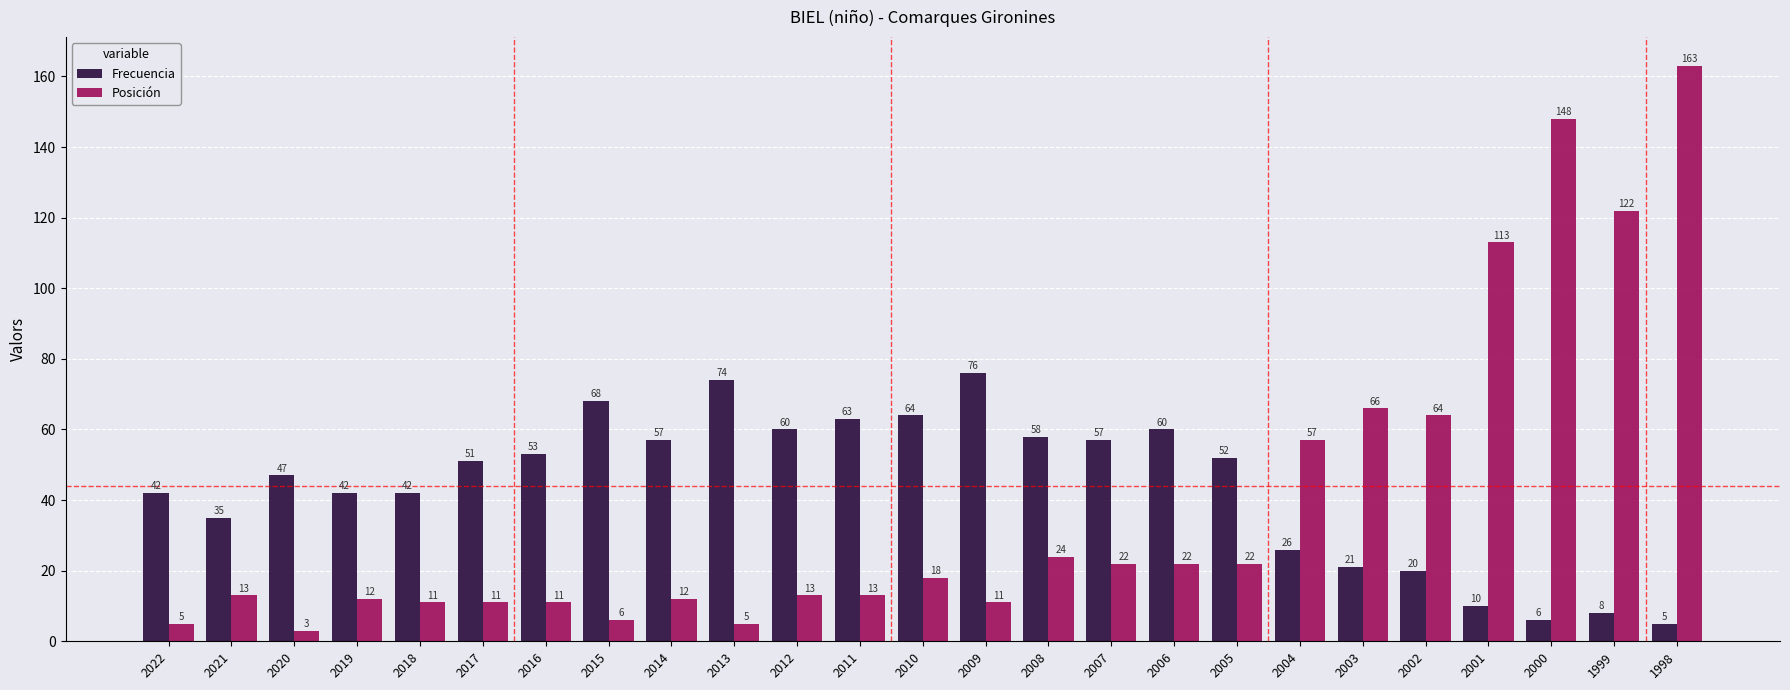

True or false: Frecuencia has a value of 130 at 2013.

False